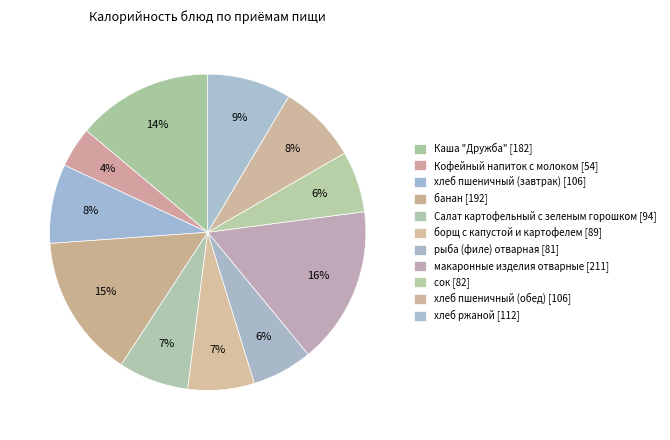

How many slices are in this pie chart?

11